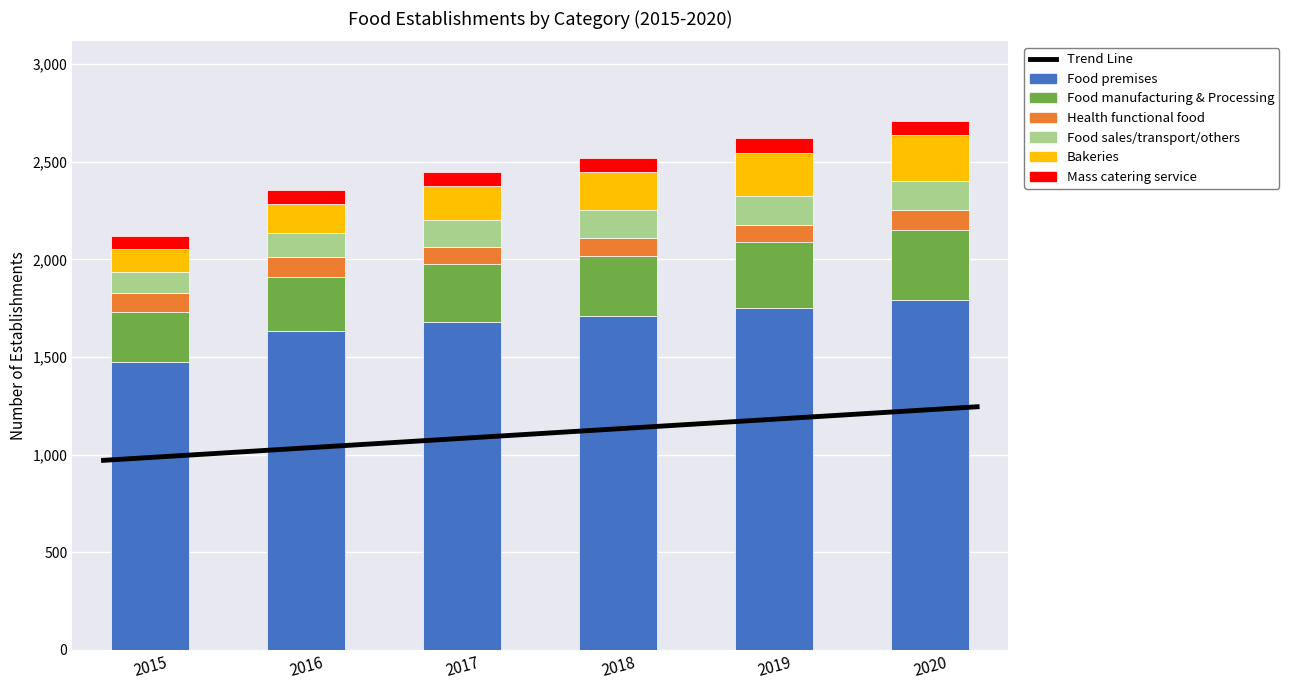

The value of Health functional food at 2019 is 88. True or false?

True